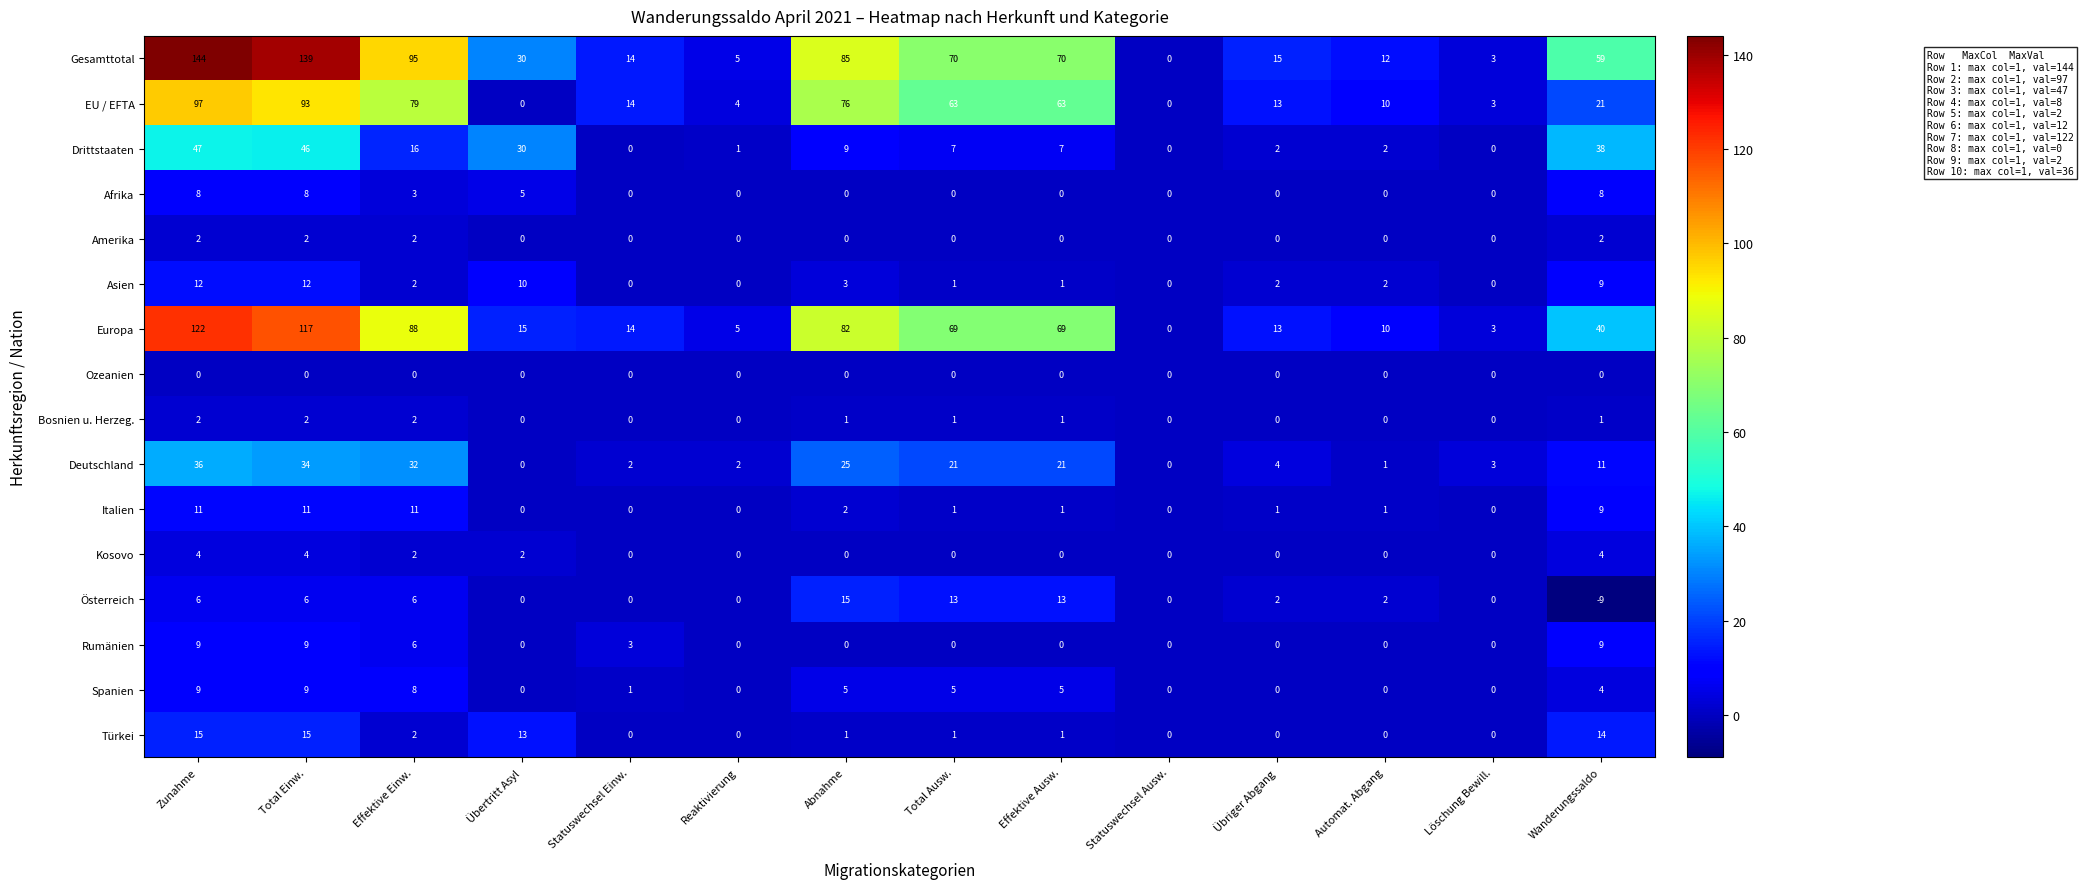

What is the sum of all Italien values?

48